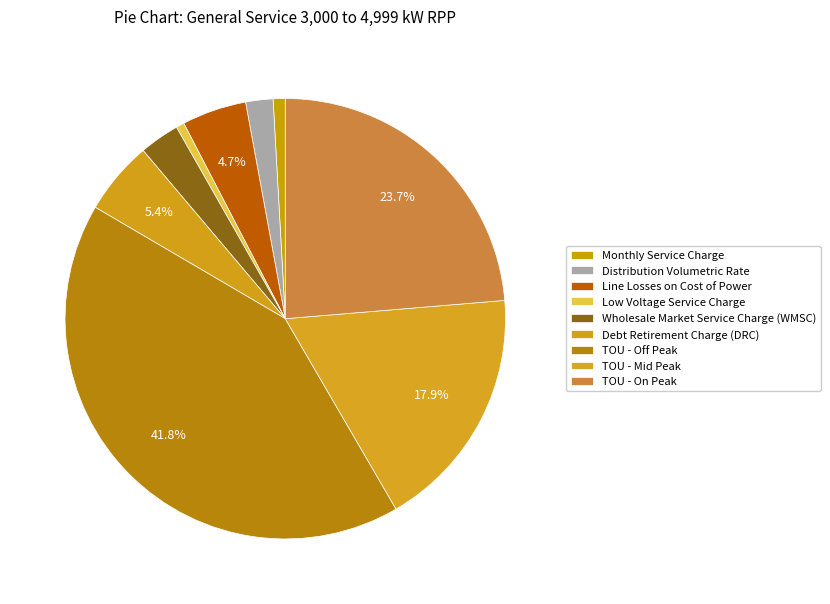

Rank the categories by value from lowest to highest.

Low Voltage Service Charge, Monthly Service Charge, Distribution Volumetric Rate, Wholesale Market Service Charge (WMSC), Line Losses on Cost of Power, Debt Retirement Charge (DRC), TOU - Mid Peak, TOU - On Peak, TOU - Off Peak